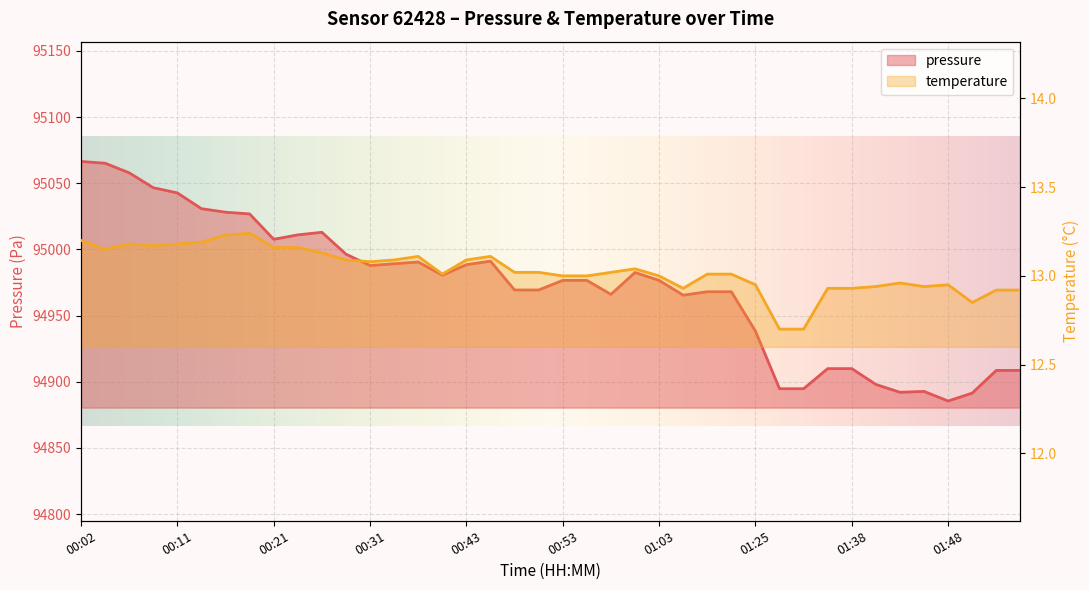

How many distinct data groups are displayed?

2